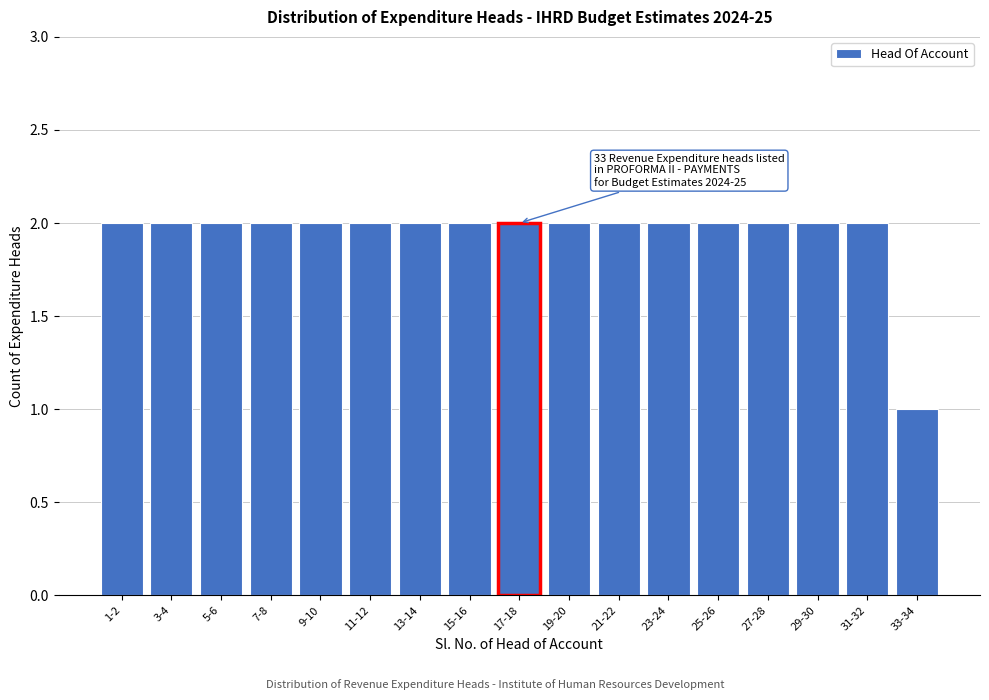

Reading right to left, list all the values displayed in this chart.

33-34=1	31-32=2	29-30=2	27-28=2	25-26=2	23-24=2	21-22=2	19-20=2	17-18=2	15-16=2	13-14=2	11-12=2	9-10=2	7-8=2	5-6=2	3-4=2	1-2=2